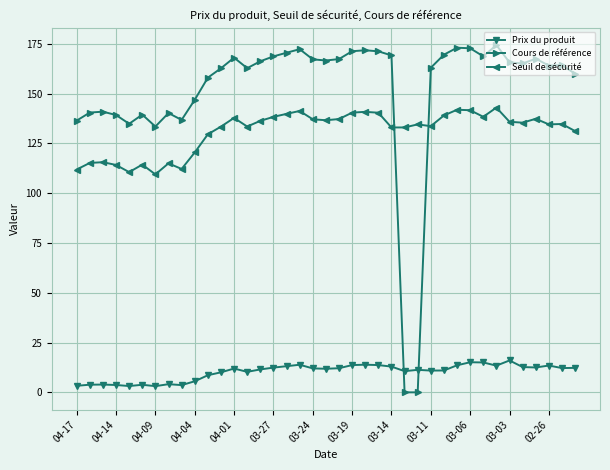

What is the value of the Cours de référence point at the 38th from the left?

164.3